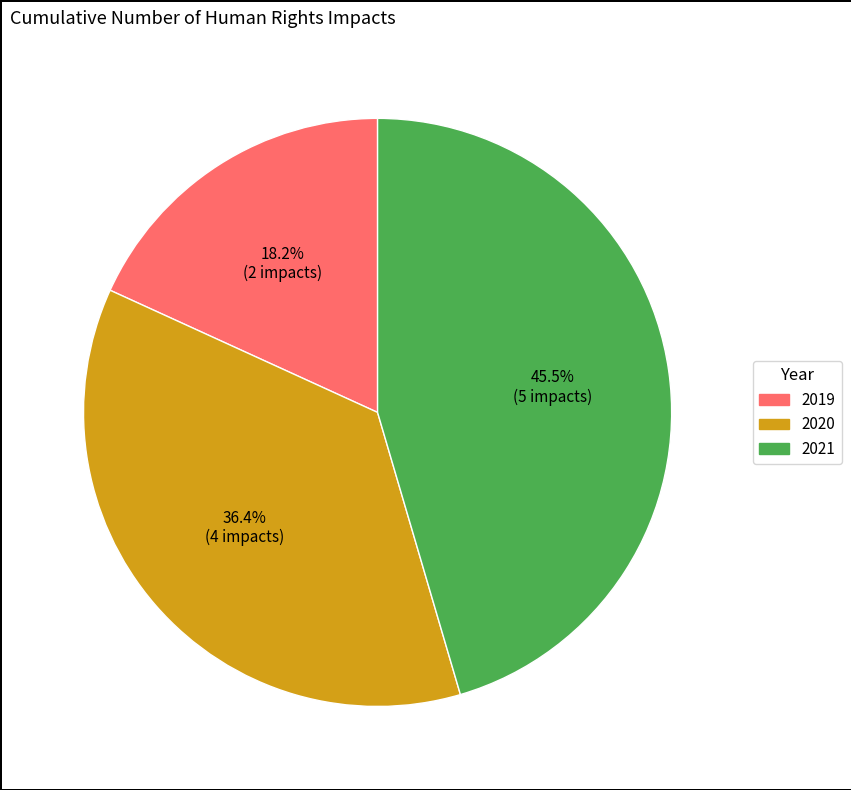

What is the largest slice in the pie chart?

2021